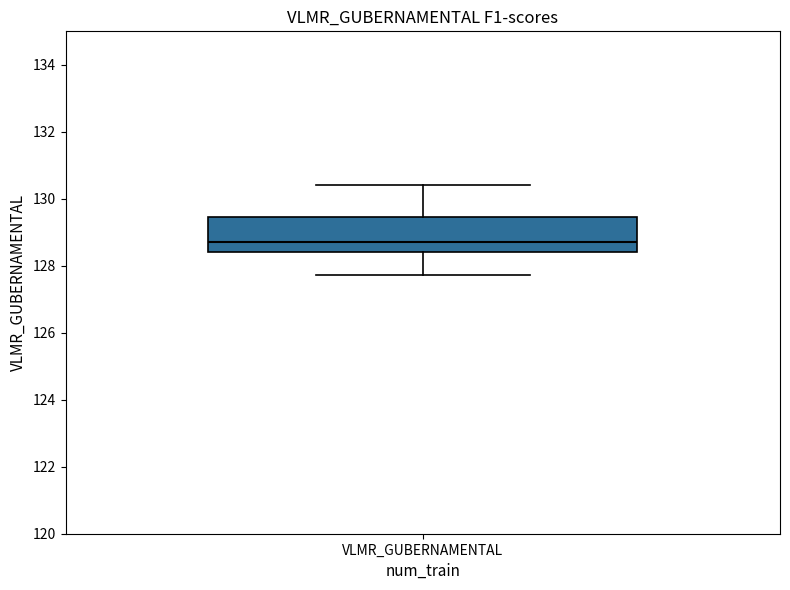

Transcribe this box plot: give where the median line is, the range the box spans, and where the two whiskers end, as read against the y-axis. The values are not printed on the chart, so give them approximately, as read against the axis.

median 128.8, box 128.4 to 129.4, whiskers 127.8 to 130.4